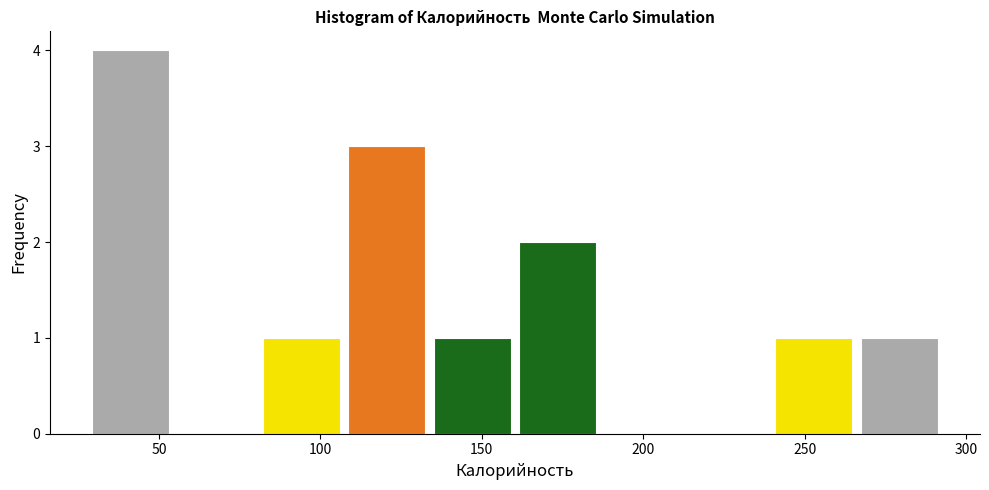

Reading left to right, transcribe this chart: for each bar, give the range it covers on the x-axis and its height. Neither the bar edges nor the heights are printed on the chart, so give them approximately, as read against the axes.

30 to 55: 4
55 to 80: 0
80 to 105: 1
105 to 135: 3
135 to 160: 1
160 to 185: 2
185 to 215: 0
215 to 240: 0
240 to 265: 1
265 to 295: 1